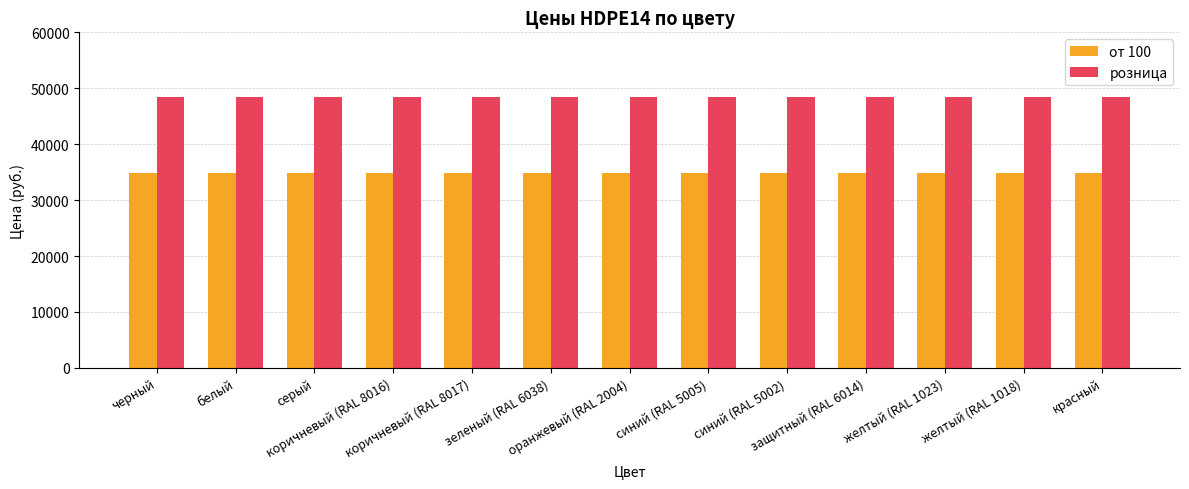

At how many categories does at least one series exceed 36378?

13